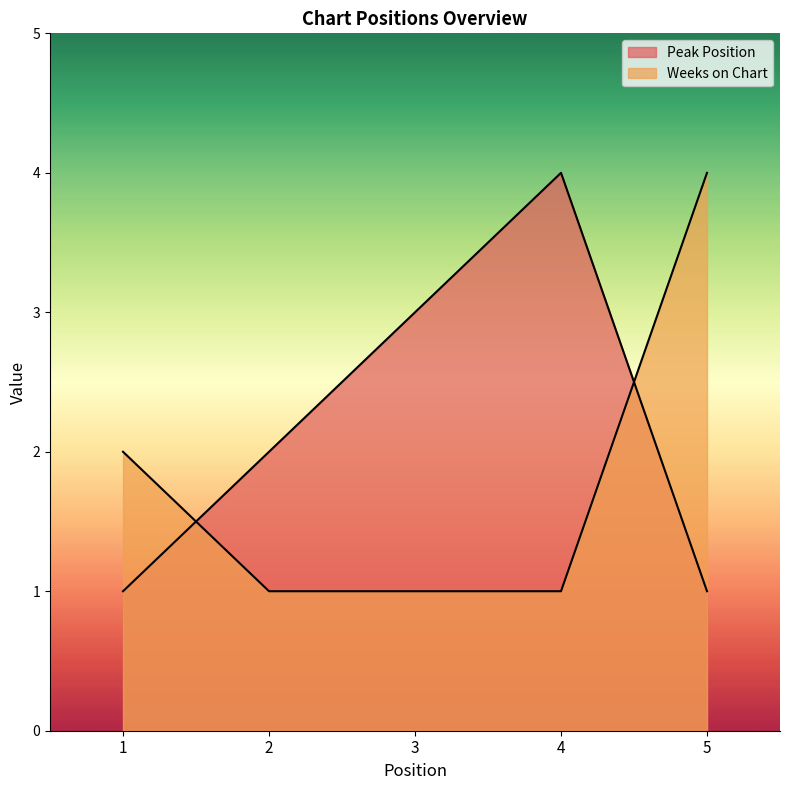

The value of Weeks on Chart at 3 is 1. True or false?

False